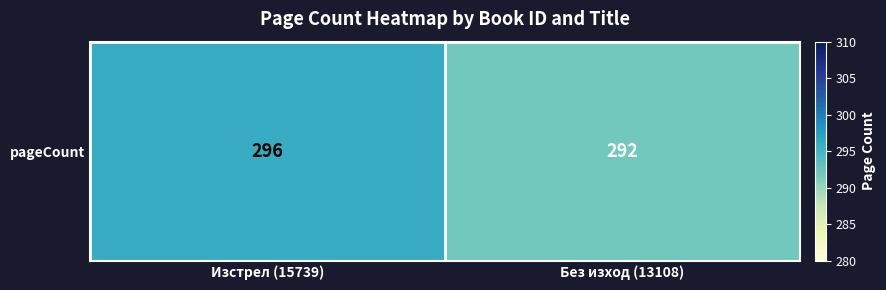

What is the sum of all values?

588